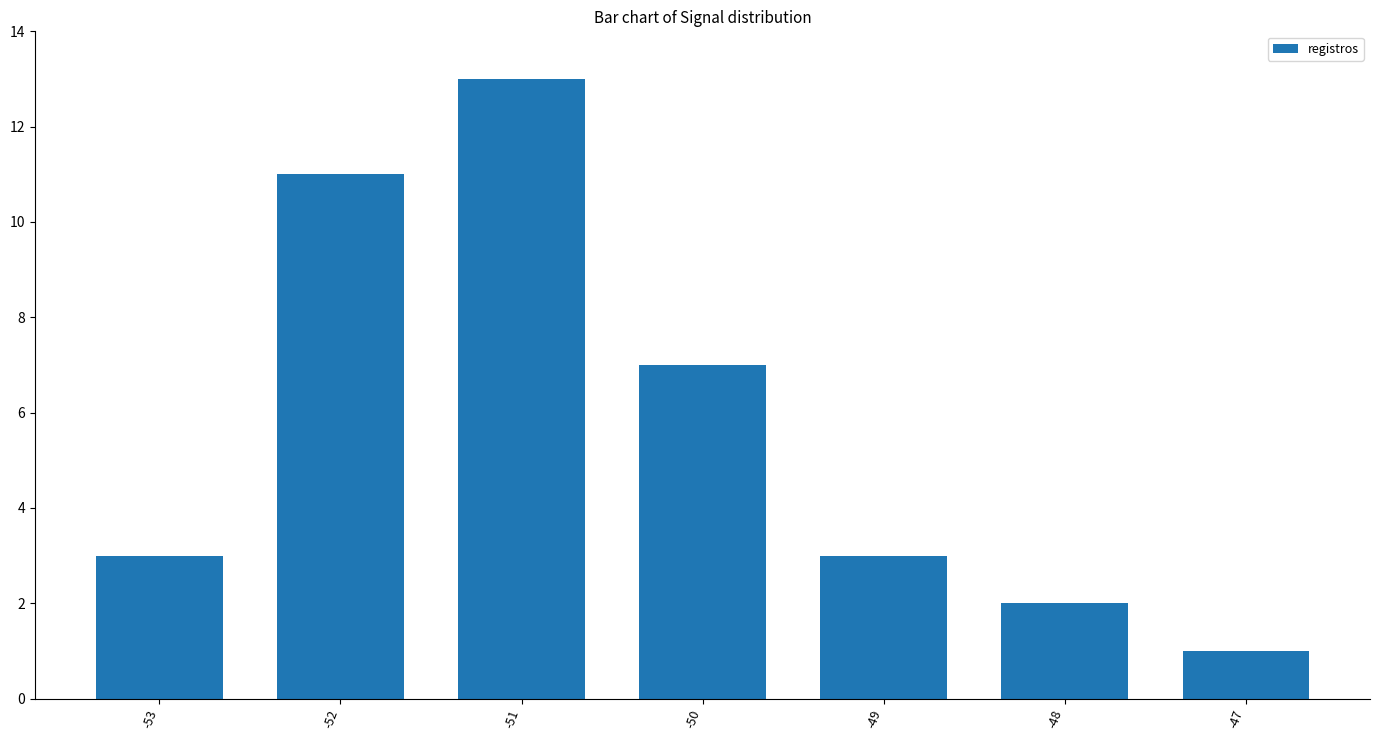

Reading left to right, extract all data points from this chart.

3	11	13	7	3	2	1